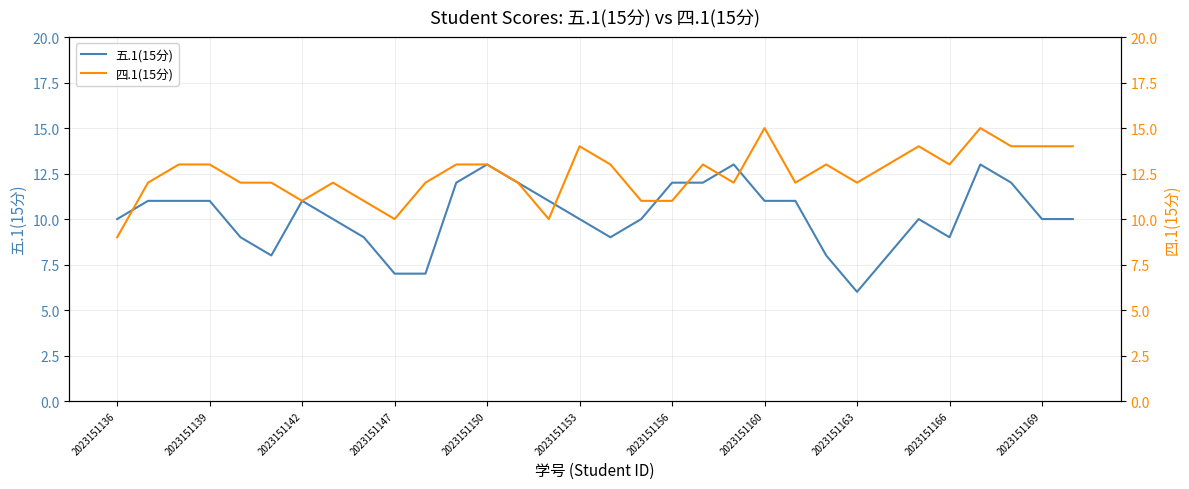

Is it true that 五.1(15分) equals 16 at 2023151139?

False